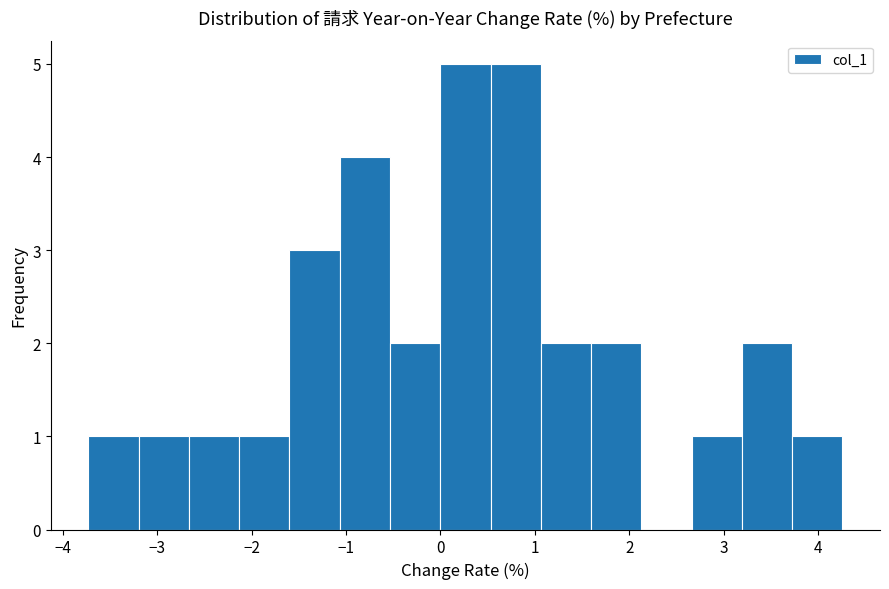

Reading left to right, list every bar in this chart as the range it spans on the x-axis followed by its height. Neither the bar edges nor the heights are printed on the chart, so give them approximately, as read against the axes.

-3.7 to -3.2: 1
-3.2 to -2.7: 1
-2.7 to -2.1: 1
-2.1 to -1.6: 1
-1.6 to -1.1: 3
-1.1 to -0.5: 4
-0.5 to 0.0: 2
0.0 to 0.5: 5
0.5 to 1.1: 5
1.1 to 1.6: 2
1.6 to 2.1: 2
2.1 to 2.7: 0
2.7 to 3.2: 1
3.2 to 3.7: 2
3.7 to 4.3: 1